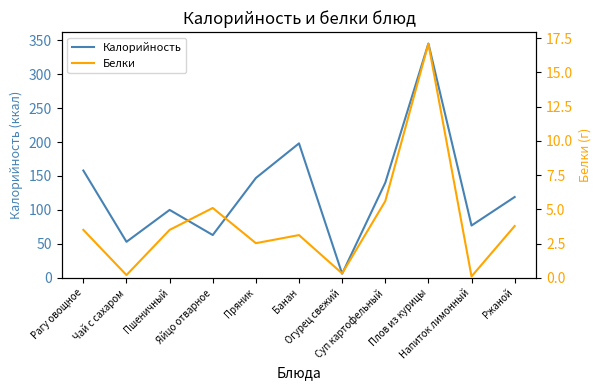

Rank the series at Яйцо отварное from lowest to highest value.

Белки, Калорийность